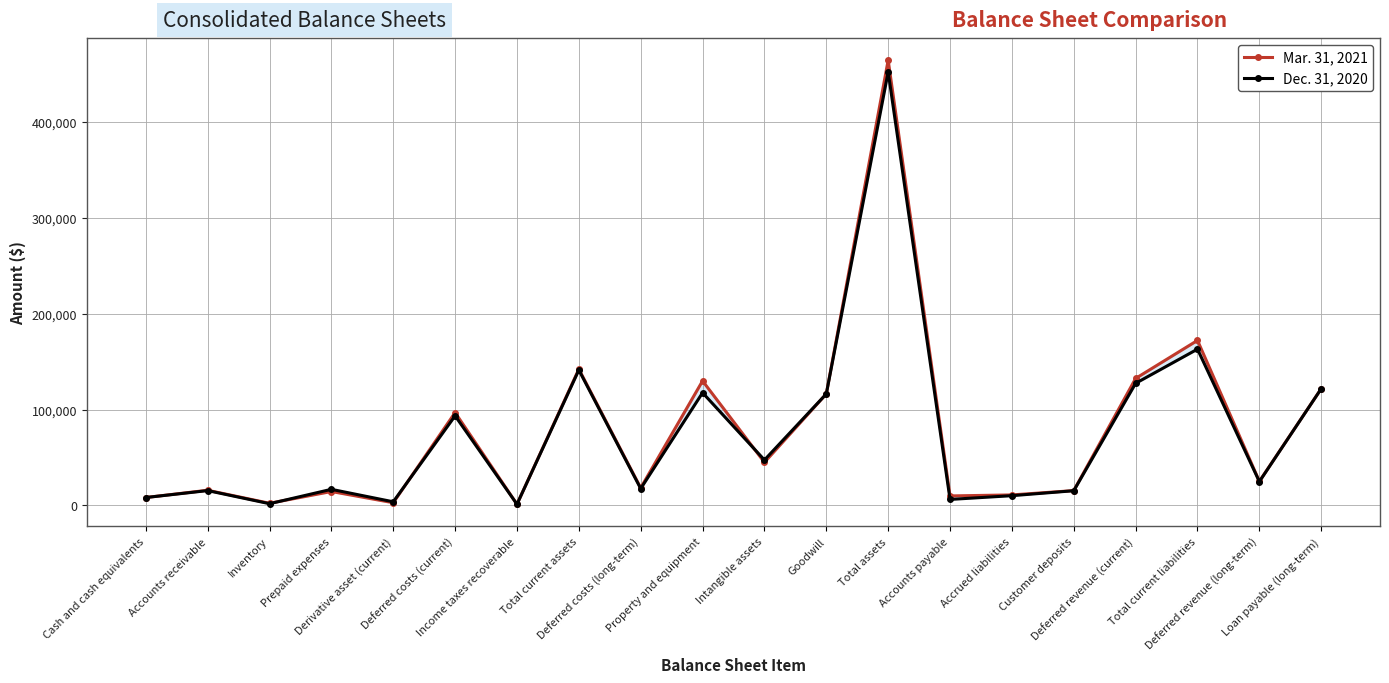

Reading left to right, list all the values displayed in this chart.

Mar. 31, 2021: 8310	15868	2317	14579	2893	96861	1316	142144	18316	129846	44978	116304	464103	9969	11028	15527	132427	172053	25167	121802
Dec. 31, 2020: 8311	15540	1875	16845	3860	93467	1302	141200	17599	117530	47444	116304	451903	6329	10235	15402	127336	162965	24909	121733